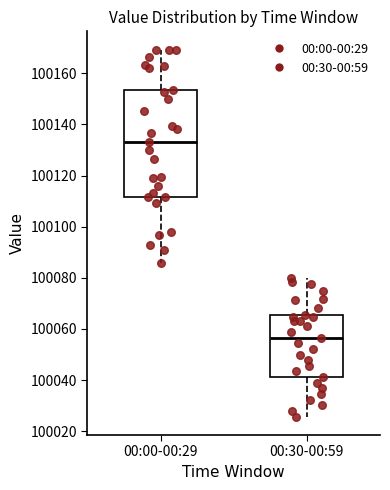

Reading left to right, read every box against the y-axis: the position of its median line, the range the box covers, and the ends of its whiskers. The values are not printed on the chart, so give them approximately, as read against the axis.

00:00-00:29: median 100134, box 100112 to 100154, whiskers 100086 to 100170
00:30-00:59: median 100056, box 100042 to 100066, whiskers 100026 to 100080